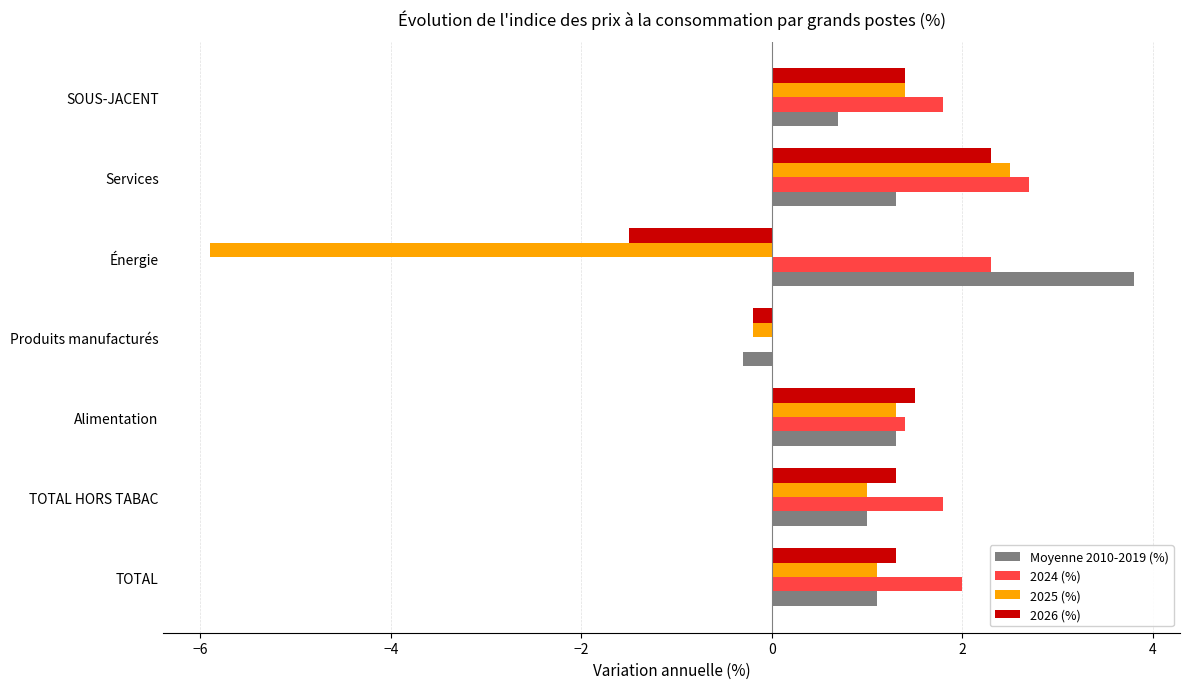

Between Énergie and Services, which series saw the biggest shift?

2025 (%)